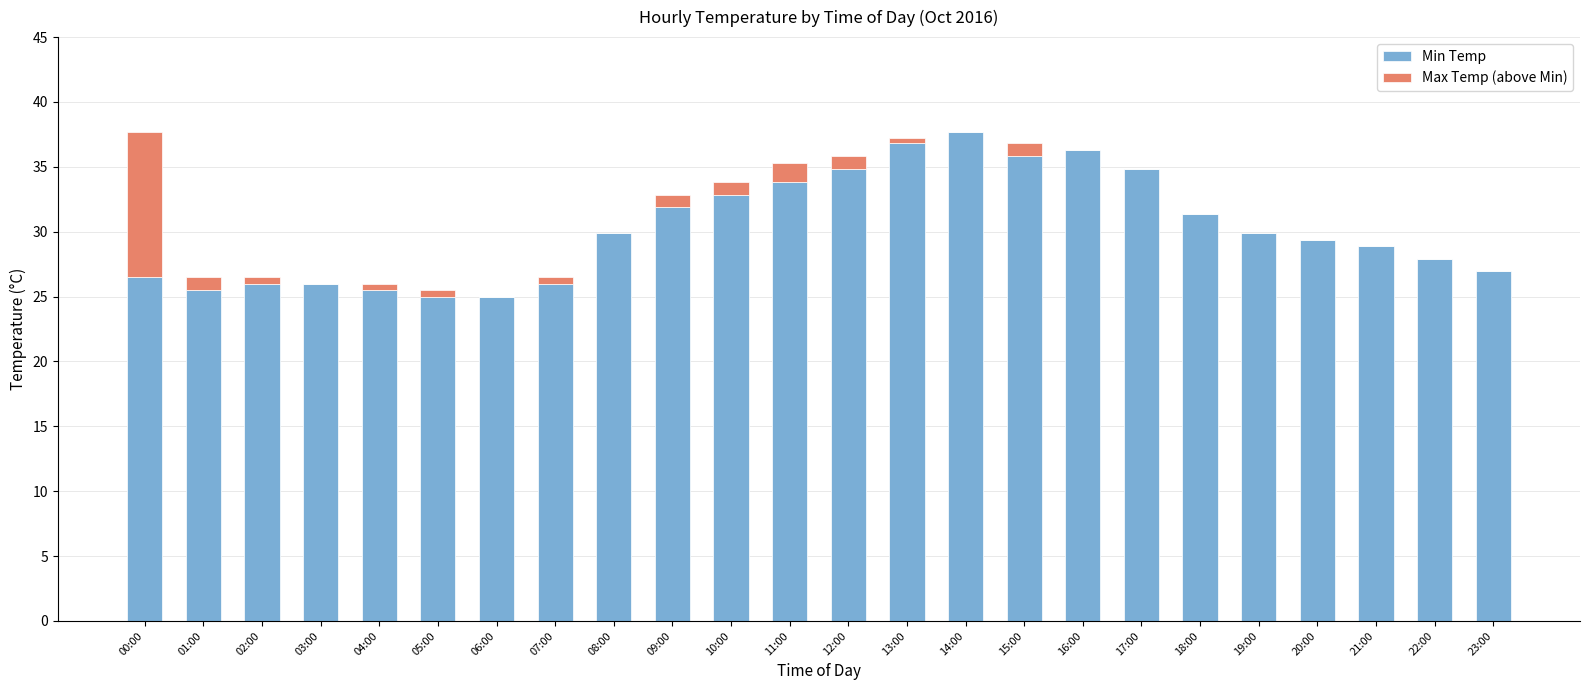

Is it true that Min Temp equals 8.7 at 09:00?

False